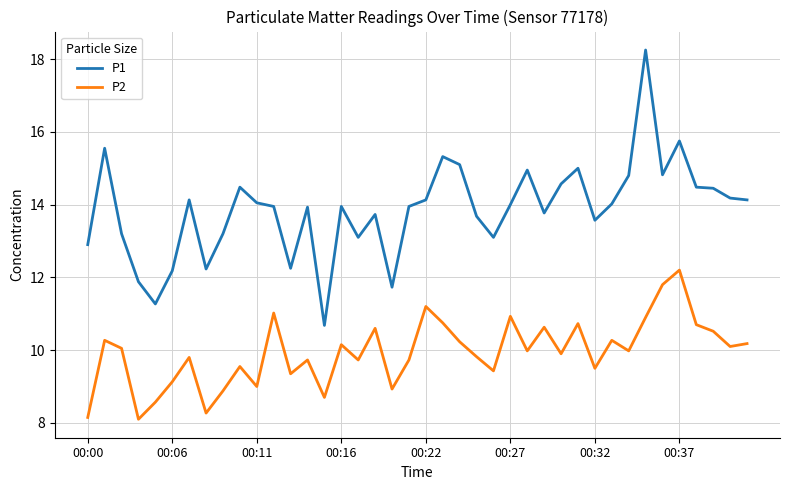

Which series has the largest range (max minus min)?

P1